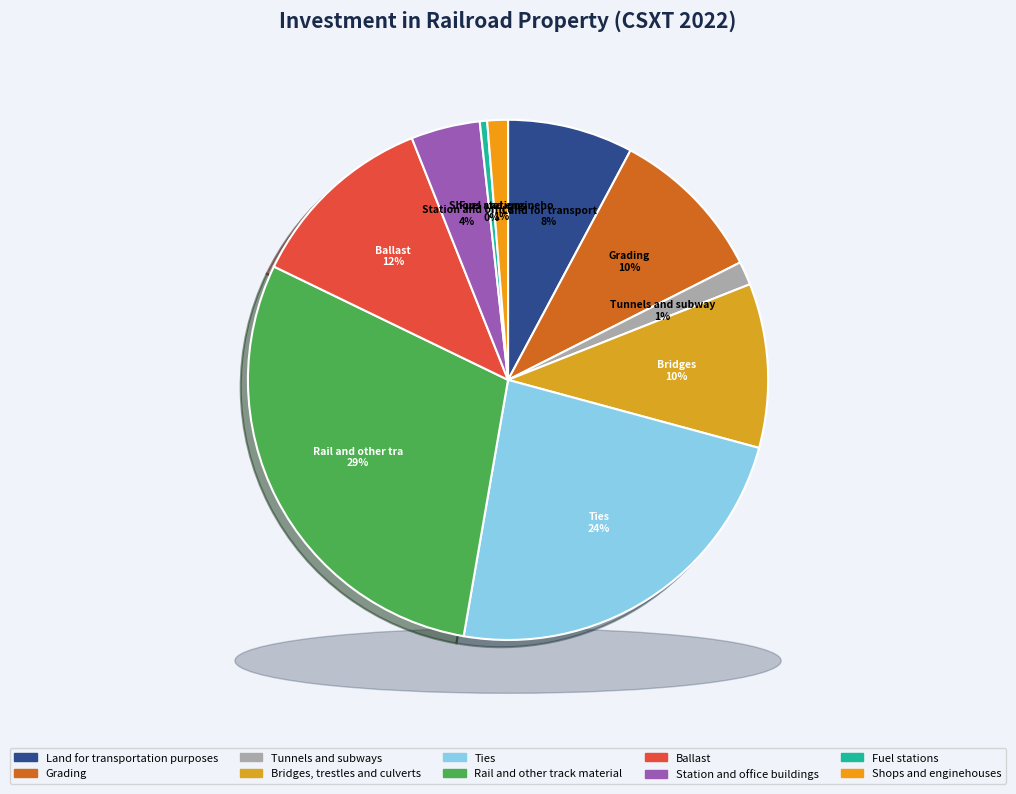

Which slice is the smallest?

Fuel stations